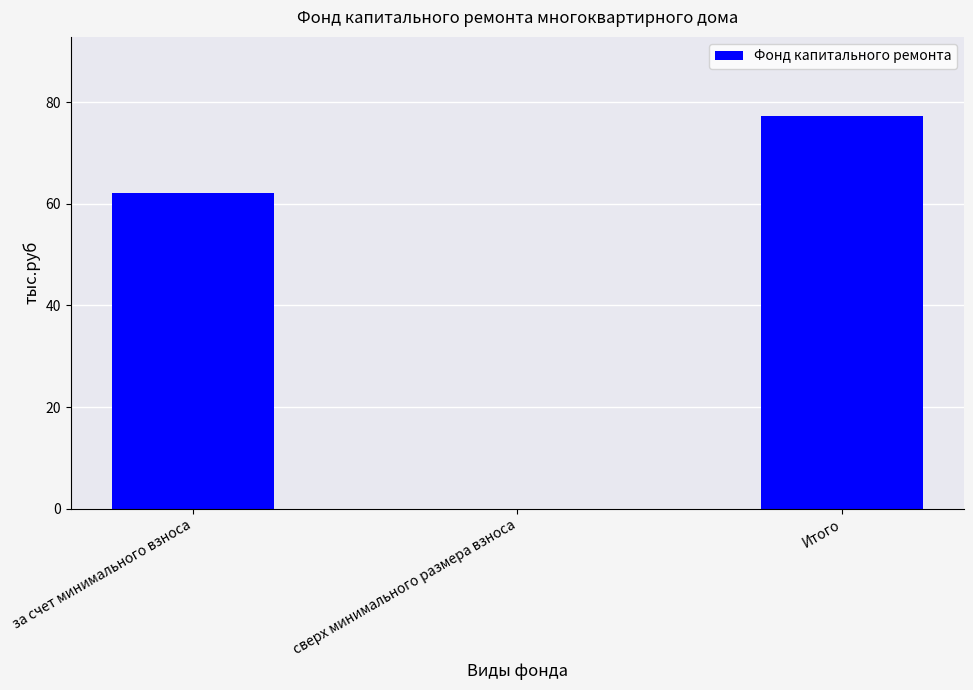

What is the greatest value displayed?

77.4